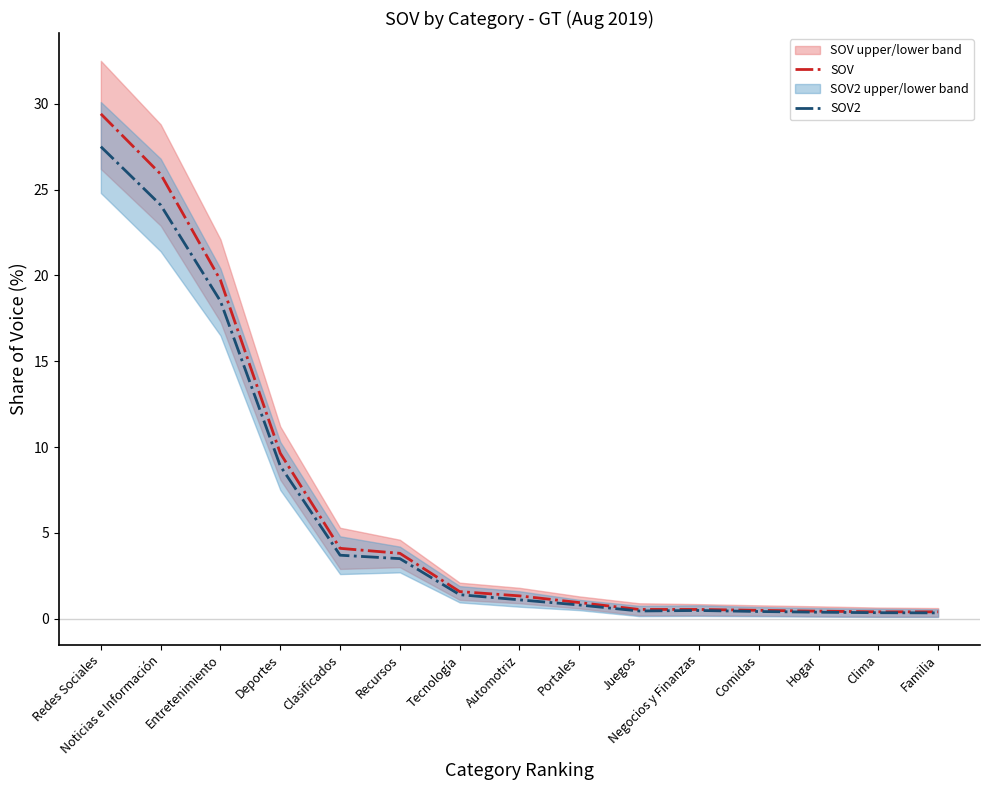

List the series in order of their overall mean, lowest first.

SOV2, SOV